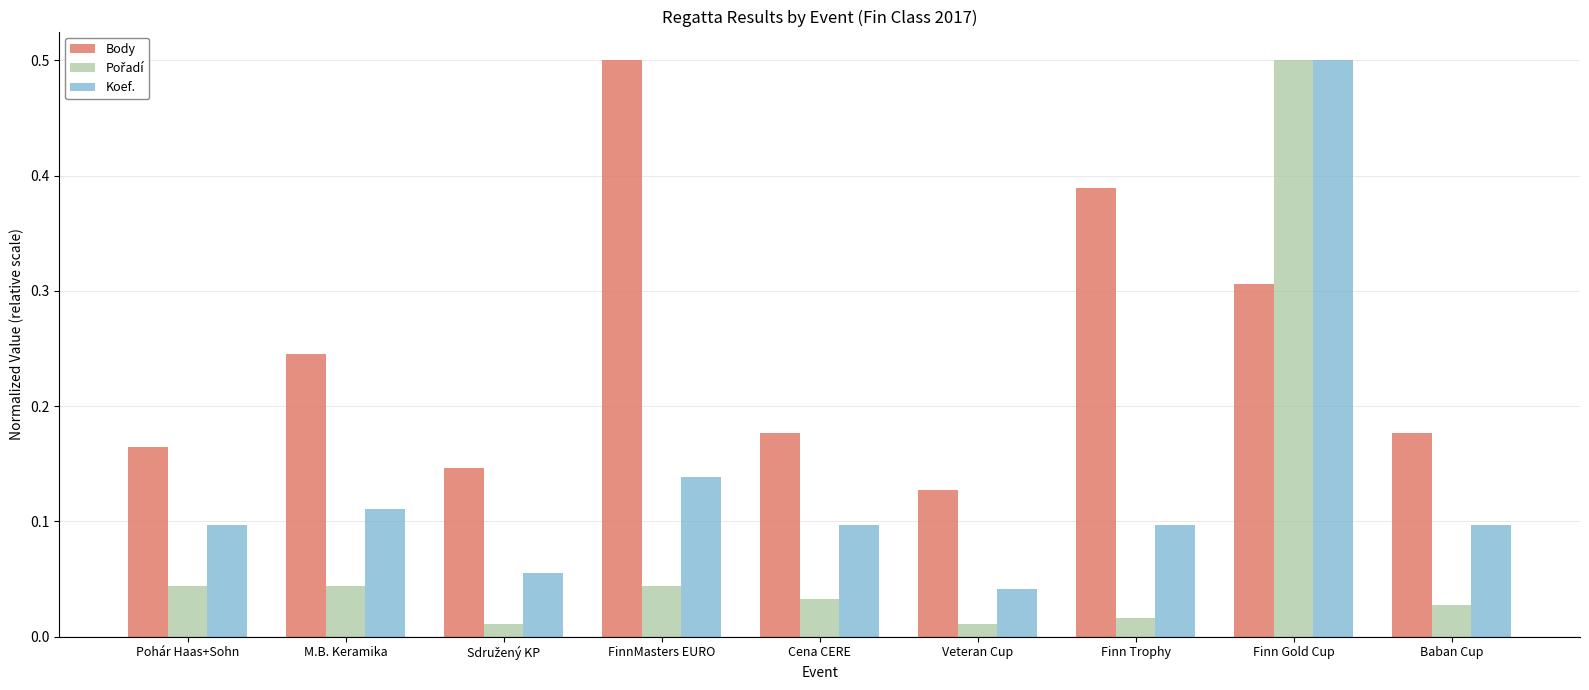

What is the maximum value shown in the chart?

0.5